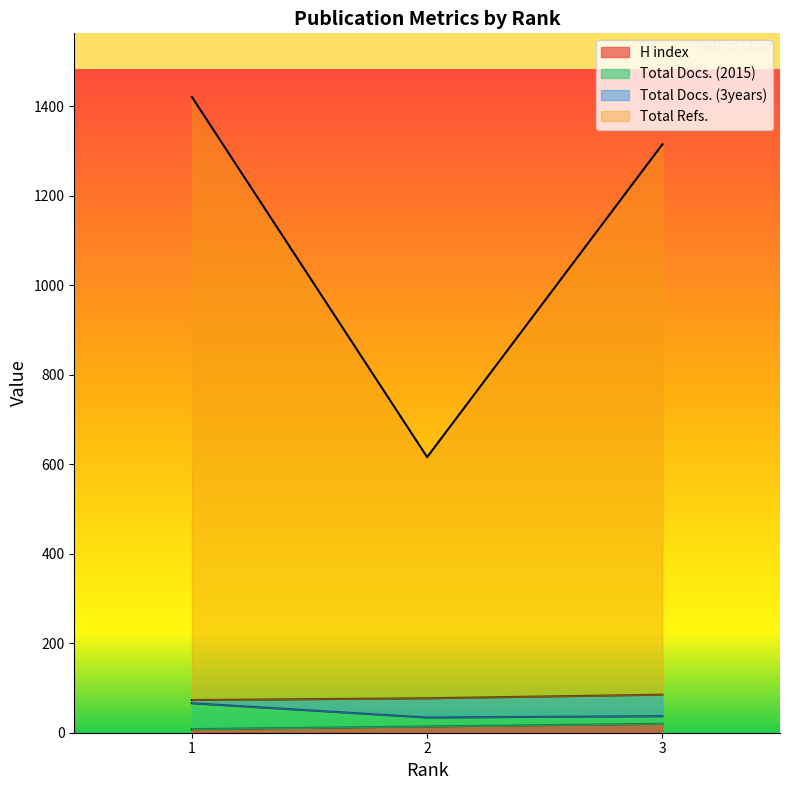

The Total Refs. series shows 616 at 2. True or false?

True